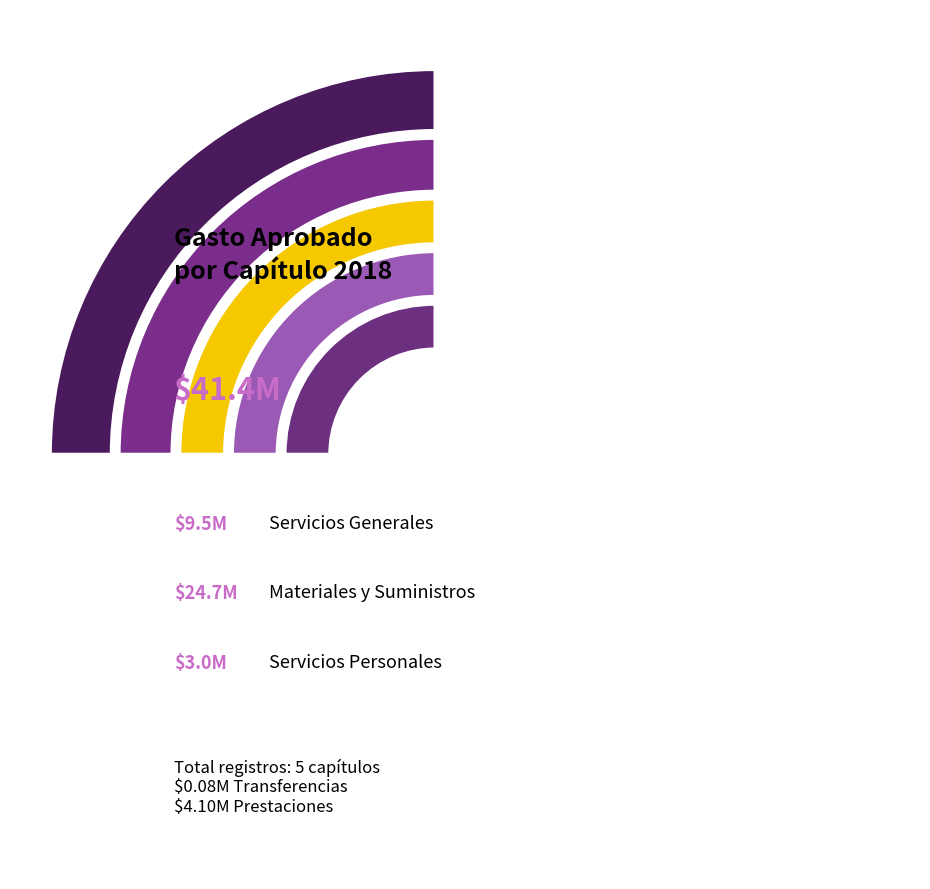

Combined, what portion of the pie is Transferencias y Subsidios and Servicios Generales?

23.1%